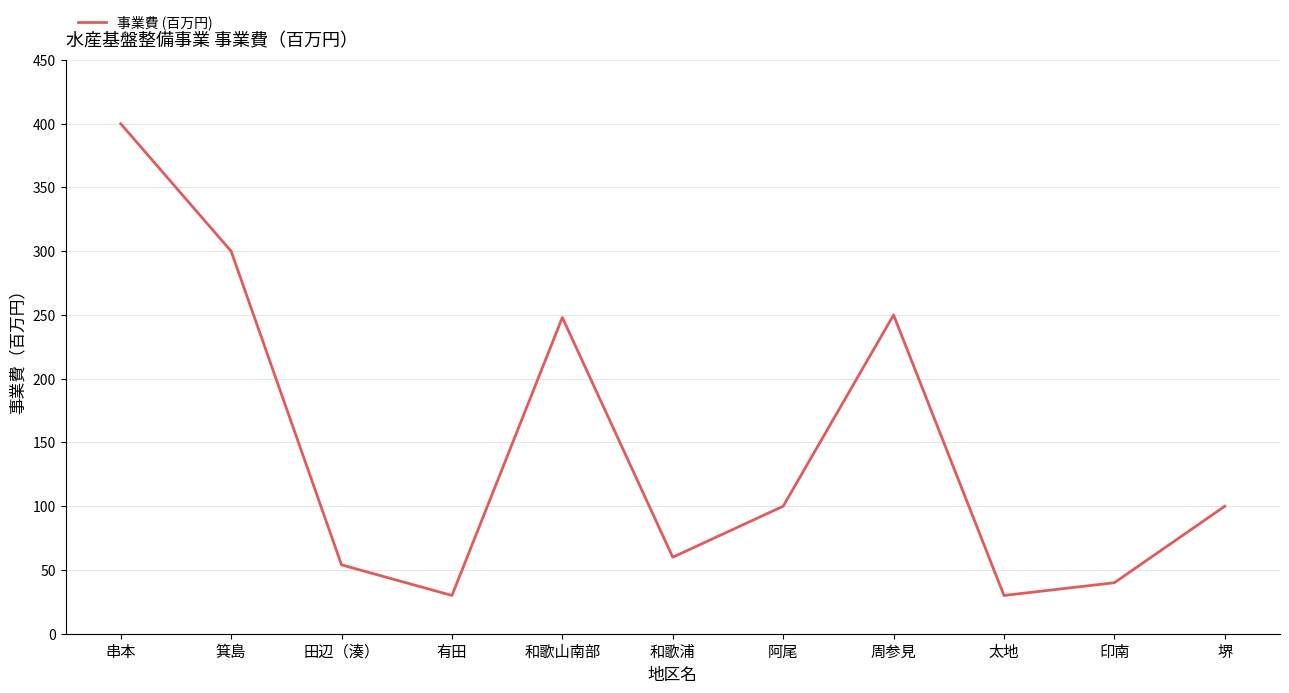

What is the change in value from 田辺（湊） to 太地?

-24